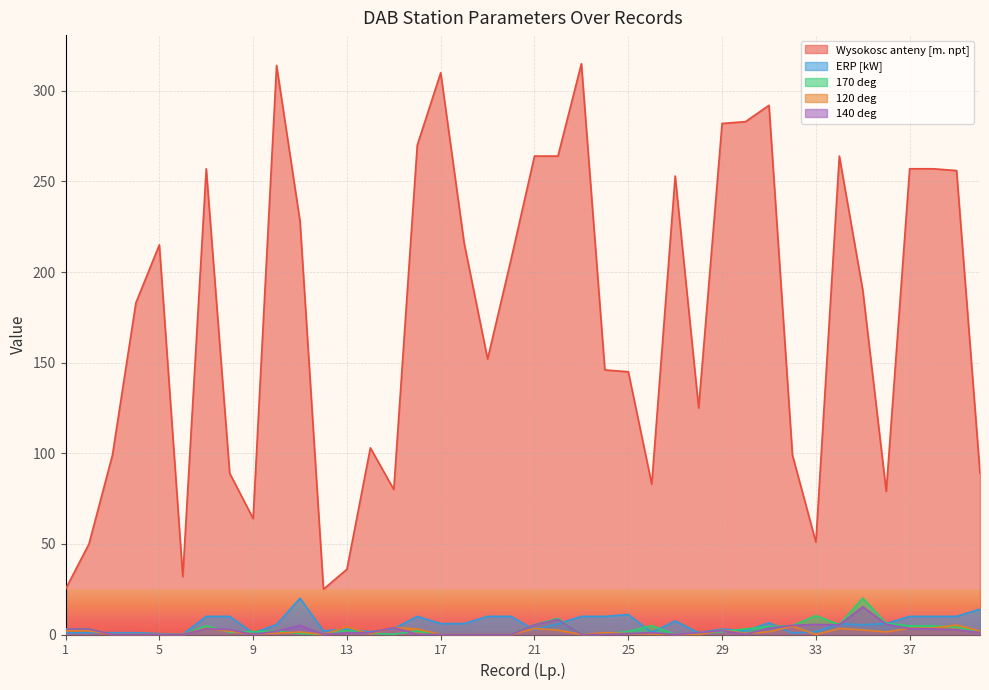

Reading left to right, transcribe all the data shown in this chart.

Wysokosc anteny [m. npt]: 25.0	50.0	99.0	183.0	215.0	32.0	257.0	89.0	64.0	314.0	228.0	25.0	36.0	103.0	80.0	270.0	310.0	216.0	152.0	207.0	264.0	264.0	315.0	146.0	145.0	83.0	253.0	125.0	282.0	283.0	292.0	99.0	51.0	264.0	190.0	79.0	257.0	257.0	256.0	89.0
ERP [kW]: 1.0	1.0	1.0	1.0	0.5	0.1	10.0	10.0	0.8	5.5	20.0	2.0	3.0	1.5	3.2	10.0	6.0	6.0	10.0	10.0	2.5	5.9	10.0	10.0	11.0	1.2	7.5	1.0	3.0	2.0	6.5	0.8	1.5	5.9	5.4	6.0	10.0	10.0	10.0	14.0
170 deg: 3.0	3.0	0.0	0.0	0.0	0.0	4.8	1.2	1.6	1.9	0.5	0.0	2.2	0.6	0.2	1.9	0.0	0.0	0.0	0.0	5.4	8.9	0.0	0.3	1.7	4.9	0.0	0.6	1.6	3.1	4.4	4.9	10.4	5.4	20.1	6.2	4.8	4.7	4.1	1.3
120 deg: 2.0	2.0	0.0	0.0	0.0	0.0	3.5	1.8	0.3	0.7	1.4	0.0	4.2	0.3	3.9	3.0	0.0	0.0	0.0	0.0	3.3	2.4	0.0	1.0	0.5	0.3	0.0	0.0	2.4	0.6	1.5	4.6	0.0	3.3	2.5	1.4	3.5	3.6	5.2	1.9
140 deg: 3.0	3.0	0.0	0.0	0.0	0.0	3.2	2.7	0.0	1.8	5.0	0.0	1.0	1.0	3.8	0.1	0.0	0.0	0.0	0.0	5.3	8.3	0.0	0.0	0.5	1.0	0.0	1.0	2.2	0.1	3.5	5.0	5.6	5.3	15.3	5.7	3.2	3.1	2.6	1.1